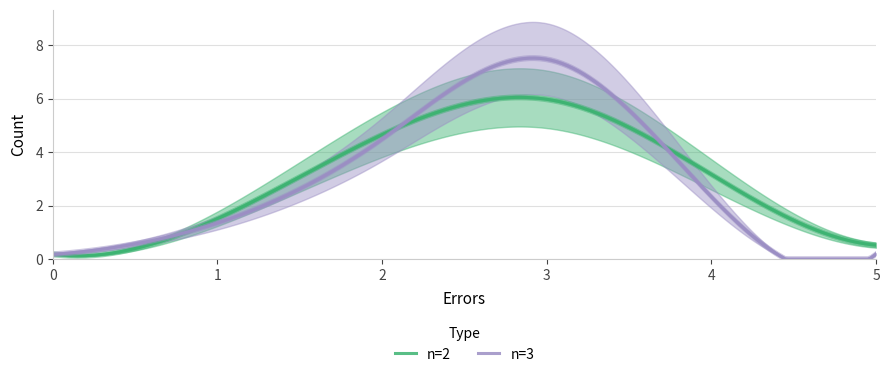

Count the n=2 values in the range 0 to 5.

5